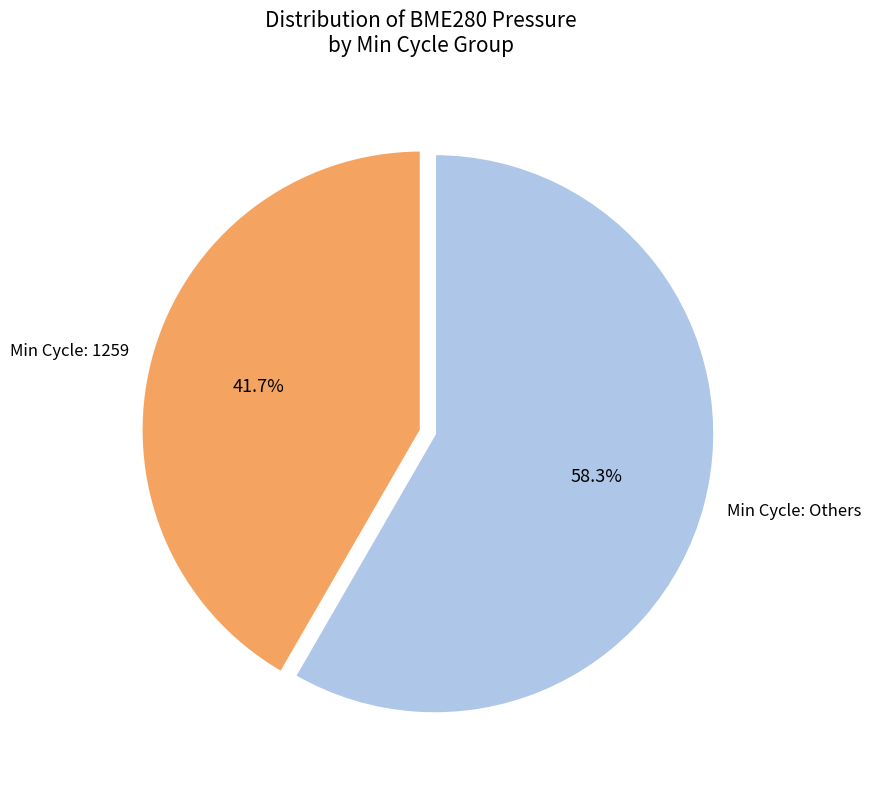

Does any single category account for the majority?

Yes